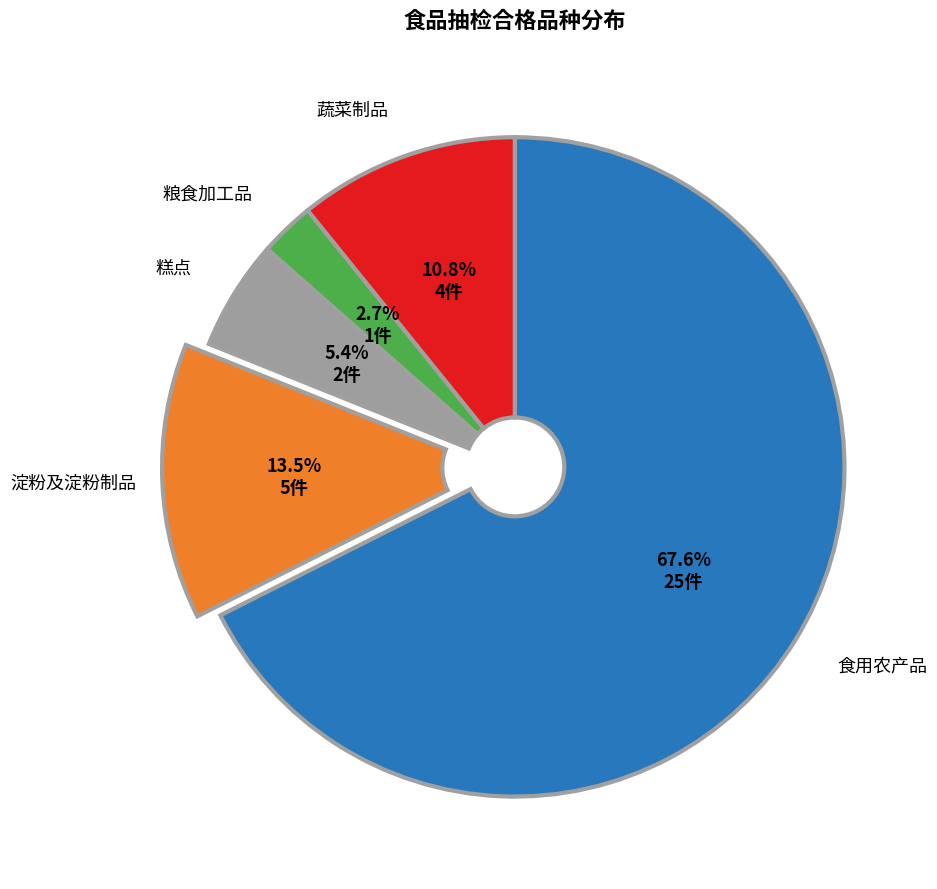

To the nearest percent, what is the average slice percentage?

20%